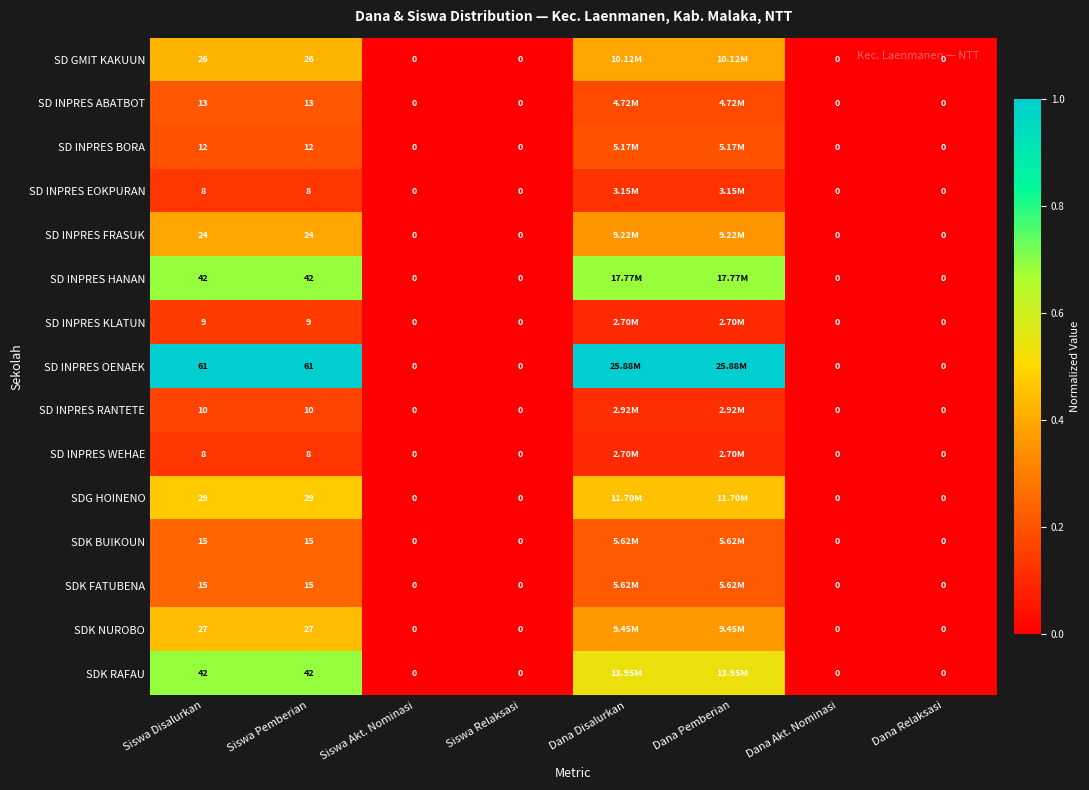

Count the SD INPRES OENAEK values in the range 0 to 1.

8